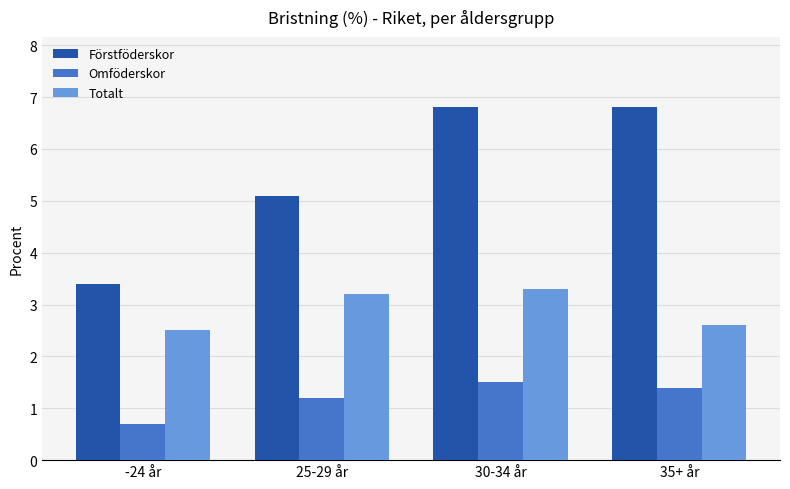

How many bars are there in total?

12